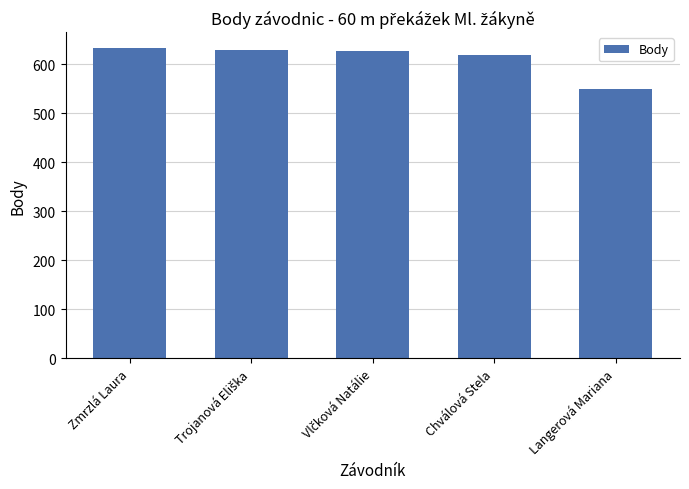

What is the sum of the values at Zmrzlá Laura and Chválová Stela?

1254